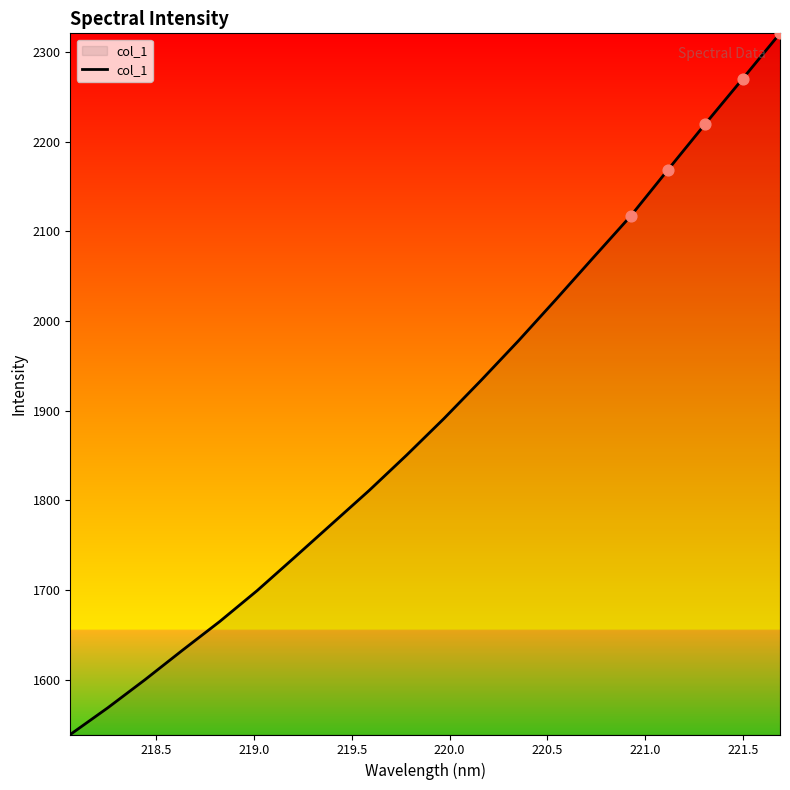

What is the smallest value displayed?

1538.9